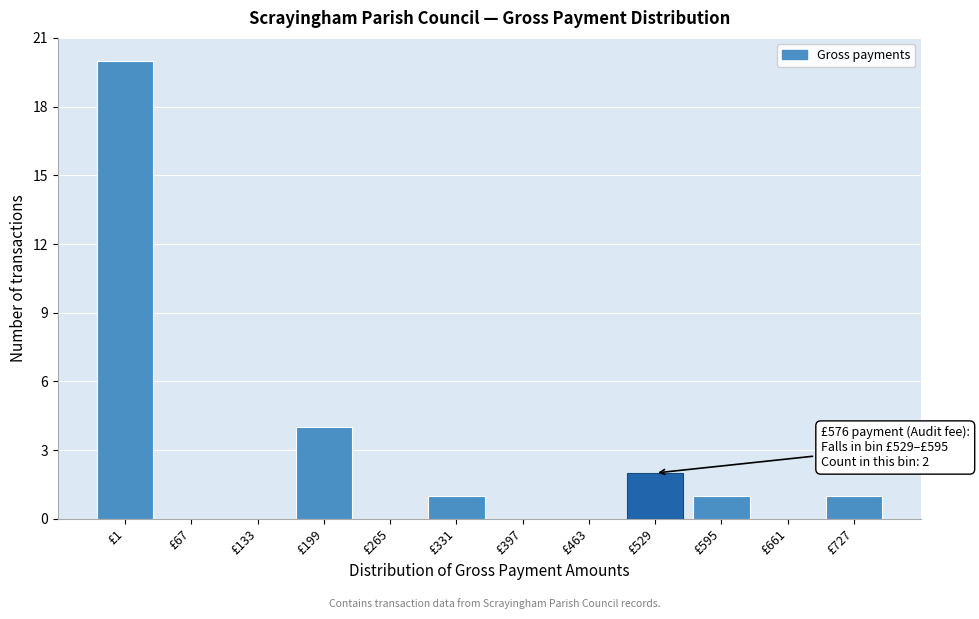

Reading right to left, what are all the values shown in this chart?

£727=1	£661=0	£595=1	£529=2	£463=0	£397=0	£331=1	£265=0	£199=4	£133=0	£67=0	£1=20